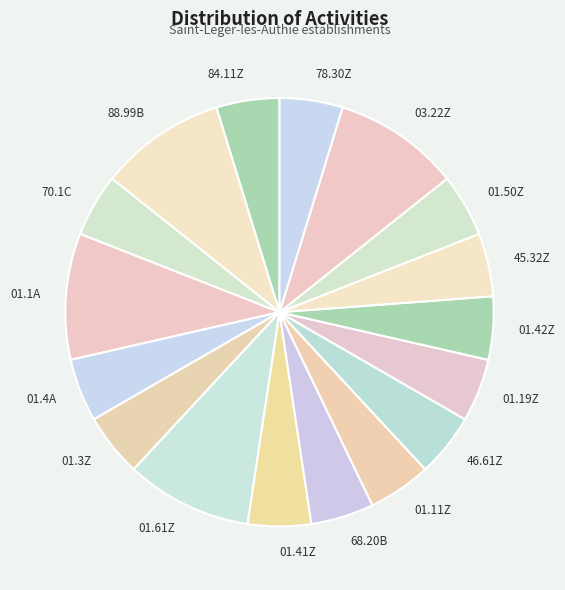

Is the sum of 70.1C and 01.61Z greater than half?

No